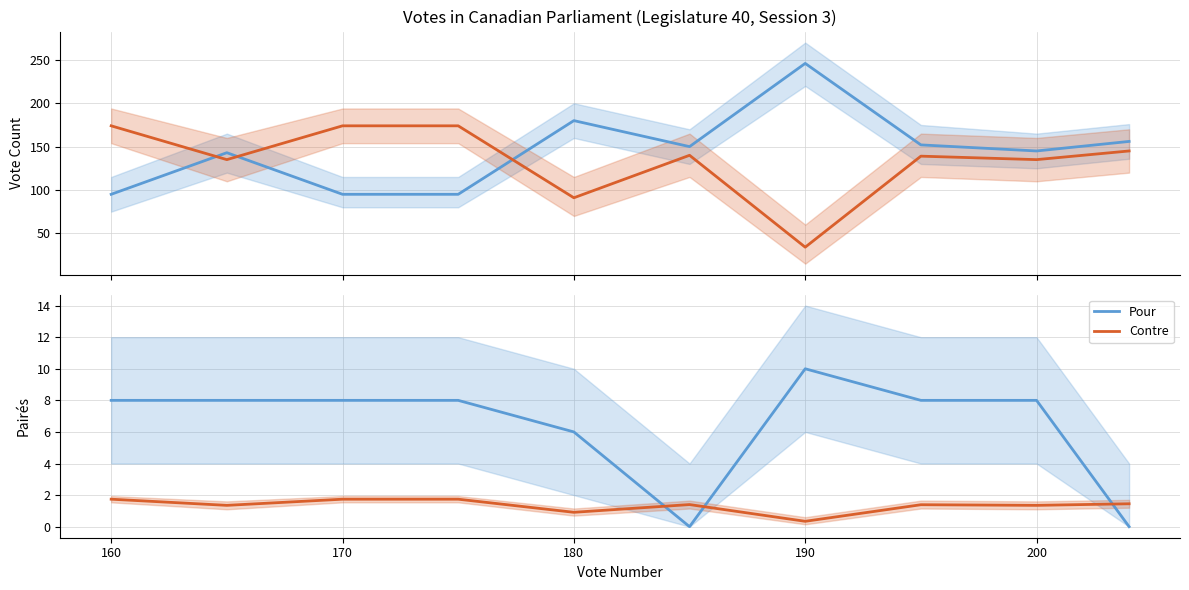

True or false: Pour has more than 2 interior local peaks.

False